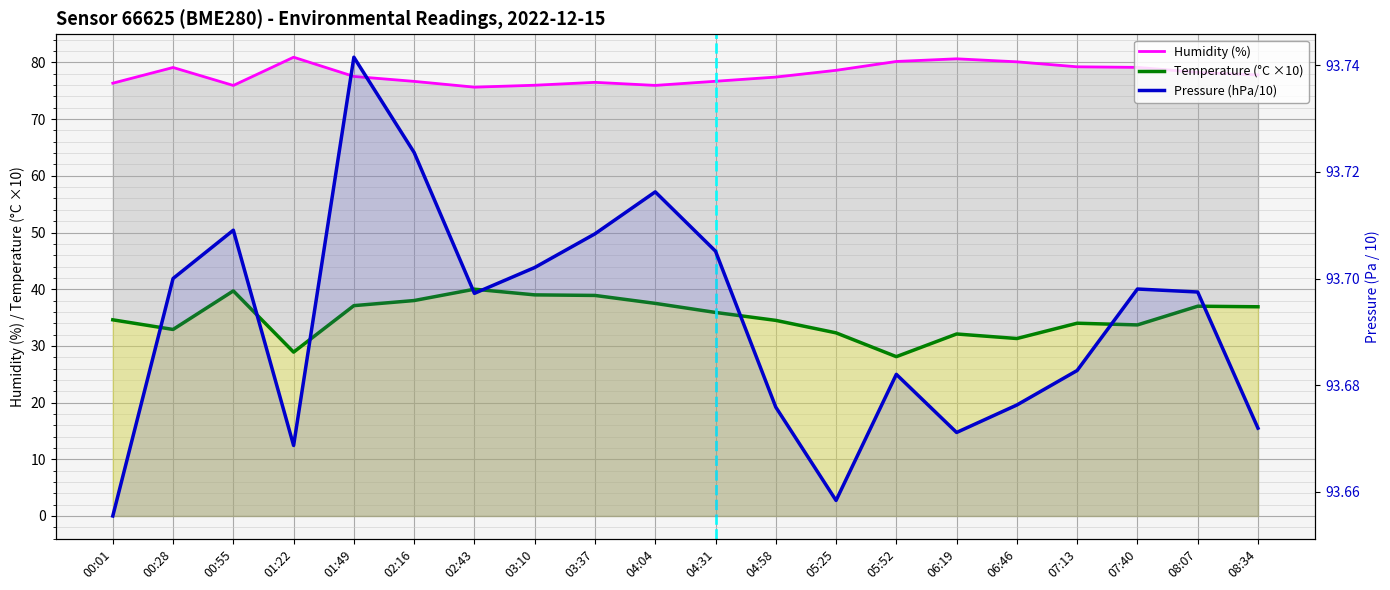

The Temperature (°C ×10) series shows 16.0 at 01:22. True or false?

False